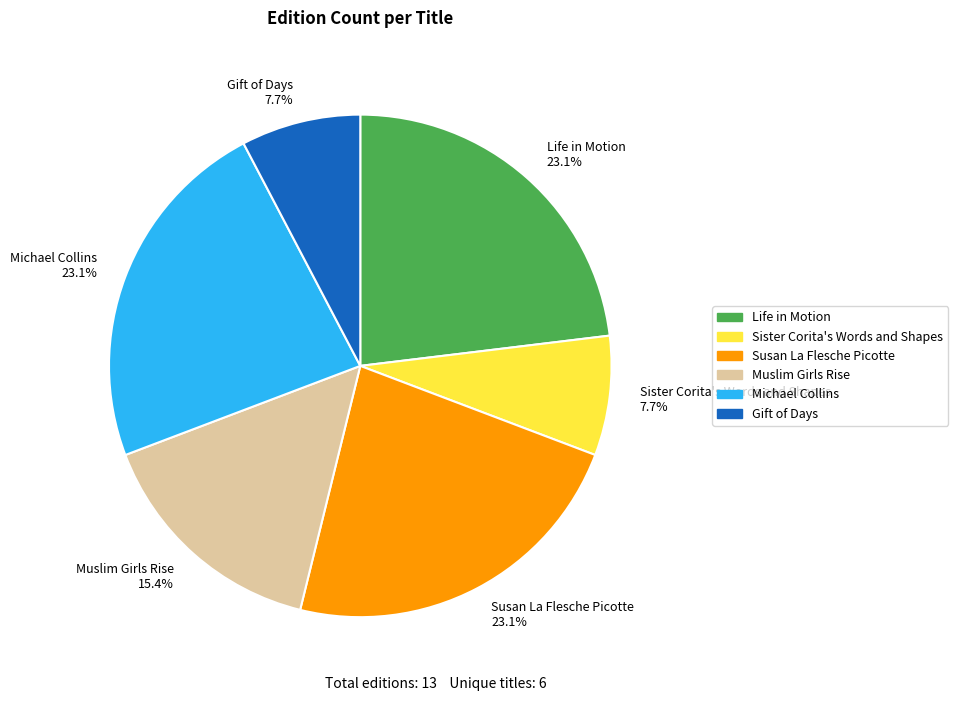

What is the ratio of the value at Susan La Flesche Picotte to the value at Muslim Girls Rise?

1.5